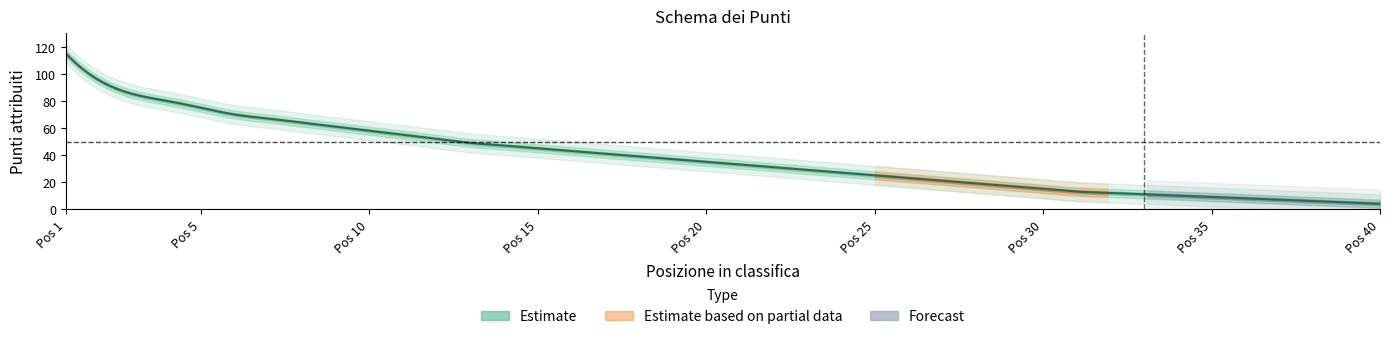

How many lines are shown in the chart?

1